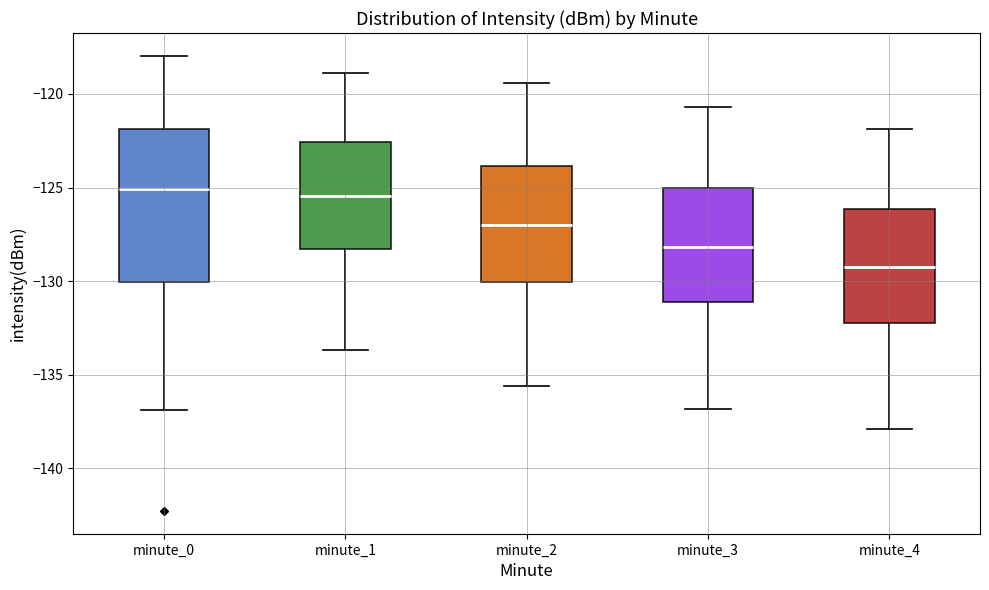

Which box is the tallest, from its lower edge to its upper edge?

minute_0